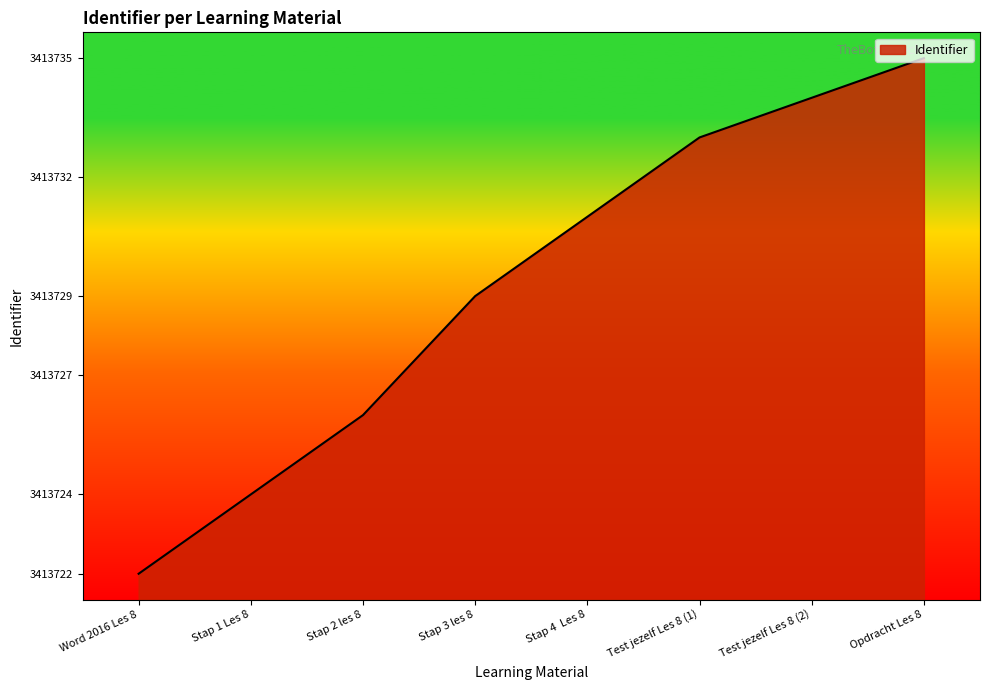

How many series are shown in this chart?

1